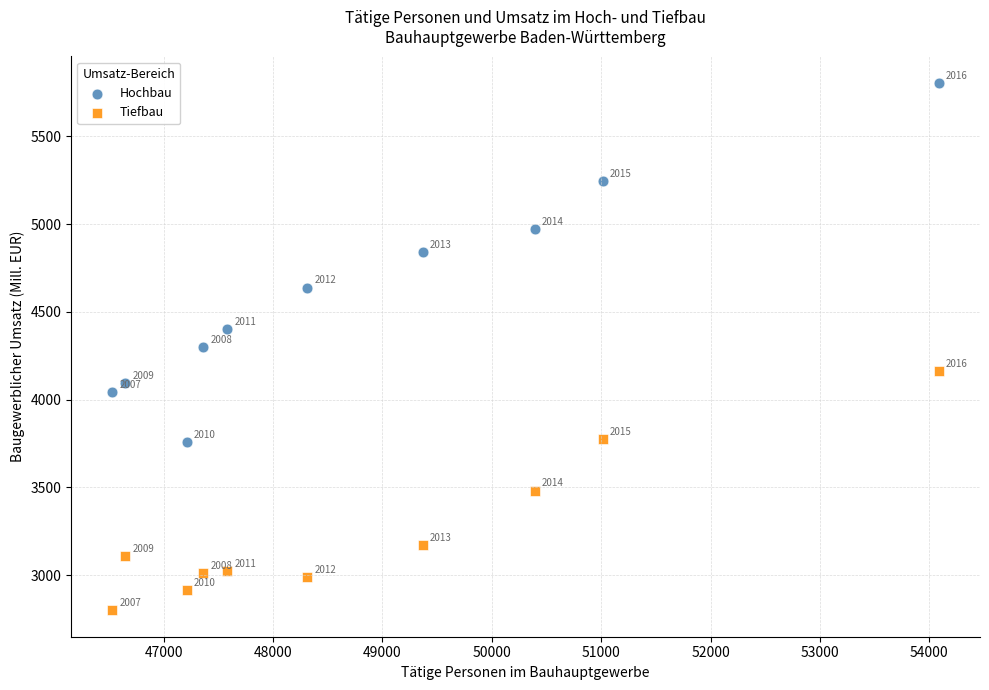

Which series reaches the maximum Y coordinate?

Hochbau